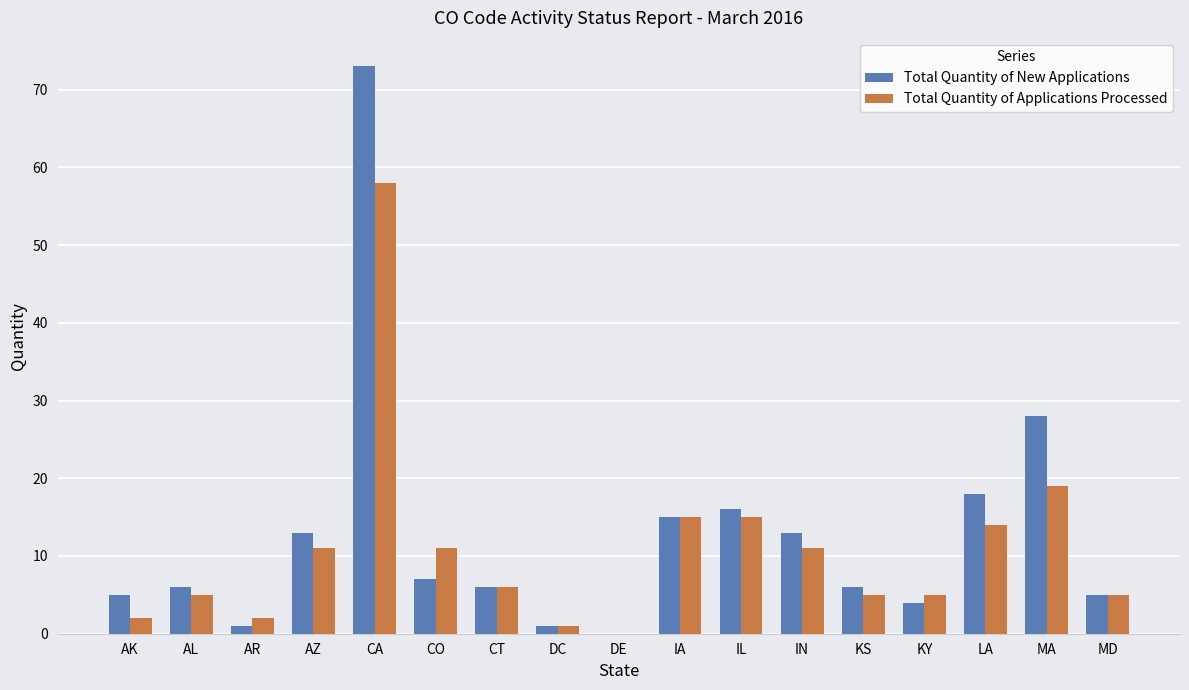

What is the approximate value of Total Quantity of New Applications at KS, to the nearest 10?

10